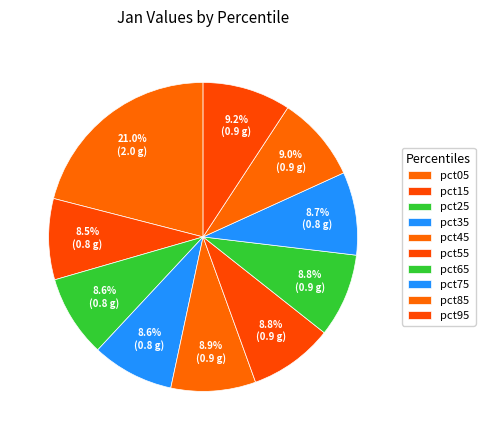

To the nearest percent, what is the difference between the largest and smallest slice percentages?

13%